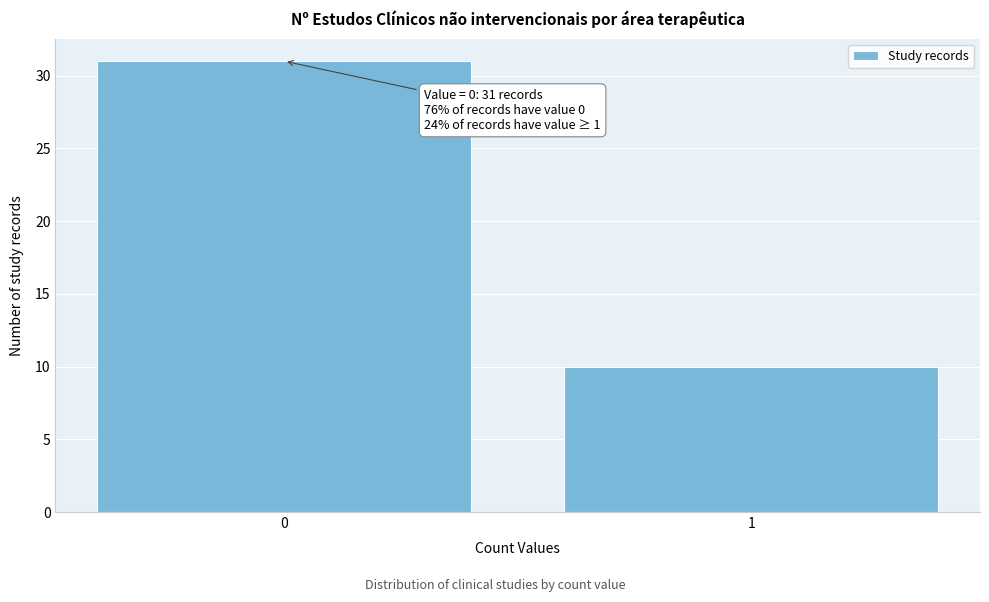

Reading left to right, extract all data points from this chart.

31	10